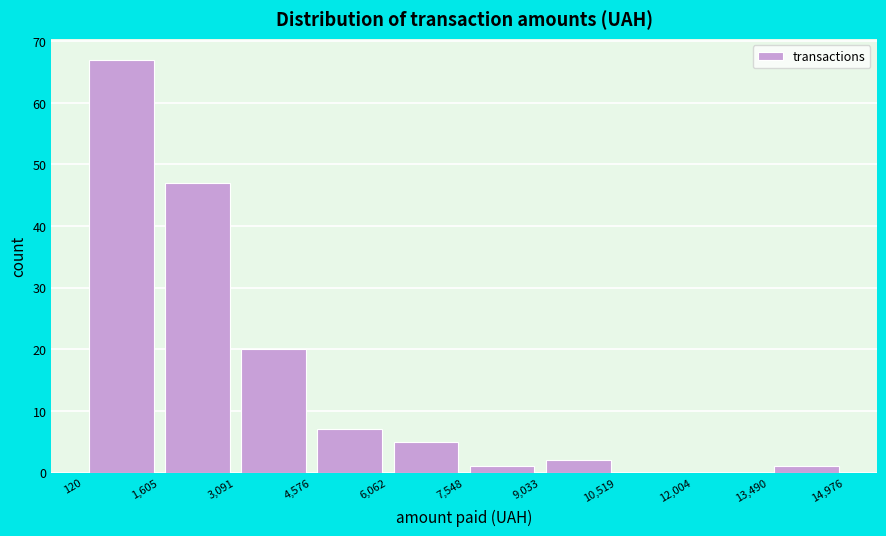

Reading left to right, transcribe this chart: for each bar, give the range it covers on the x-axis and its height. The values are not printed on the chart, so give them approximately, as read against the axis.

120 to 1,605: 67
1,605 to 3,091: 47
3,091 to 4,576: 20
4,576 to 6,062: 7
6,062 to 7,548: 5
7,548 to 9,033: 1
9,033 to 10,519: 2
10,519 to 12,004: 0
12,004 to 13,490: 0
13,490 to 14,976: 1